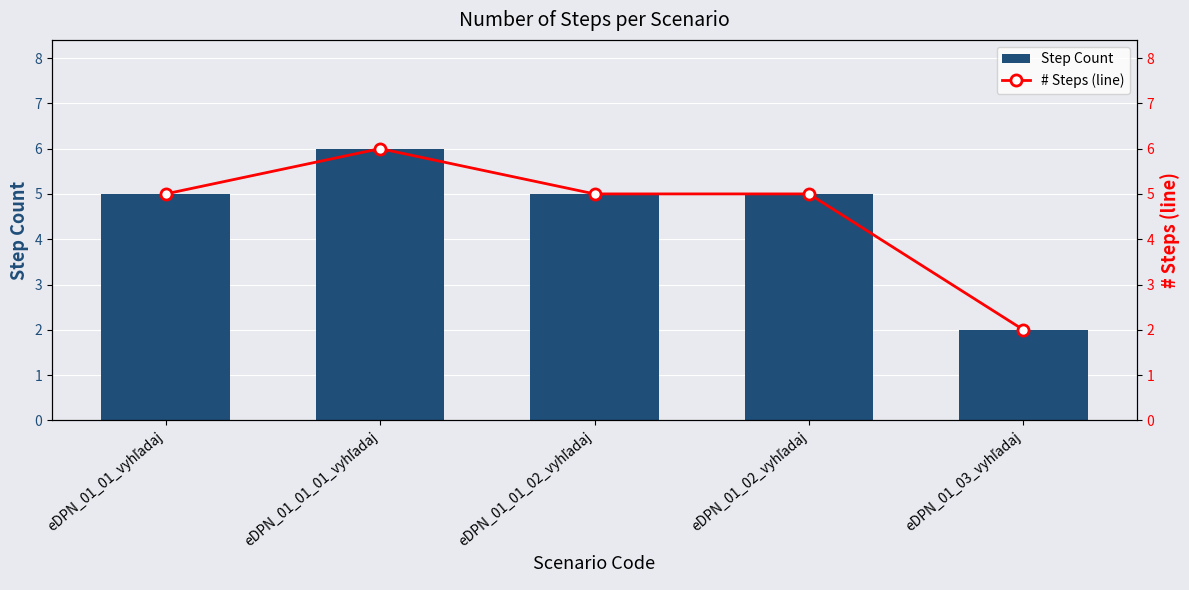

What position from the left is eDPN_01_02_vyhľadaj?

4